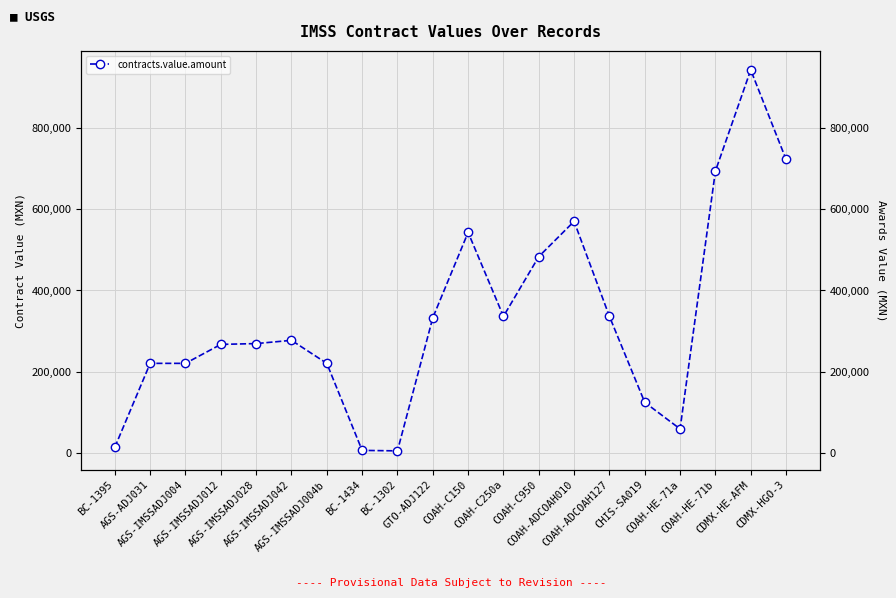

Does the chart have visible grid lines?

Yes